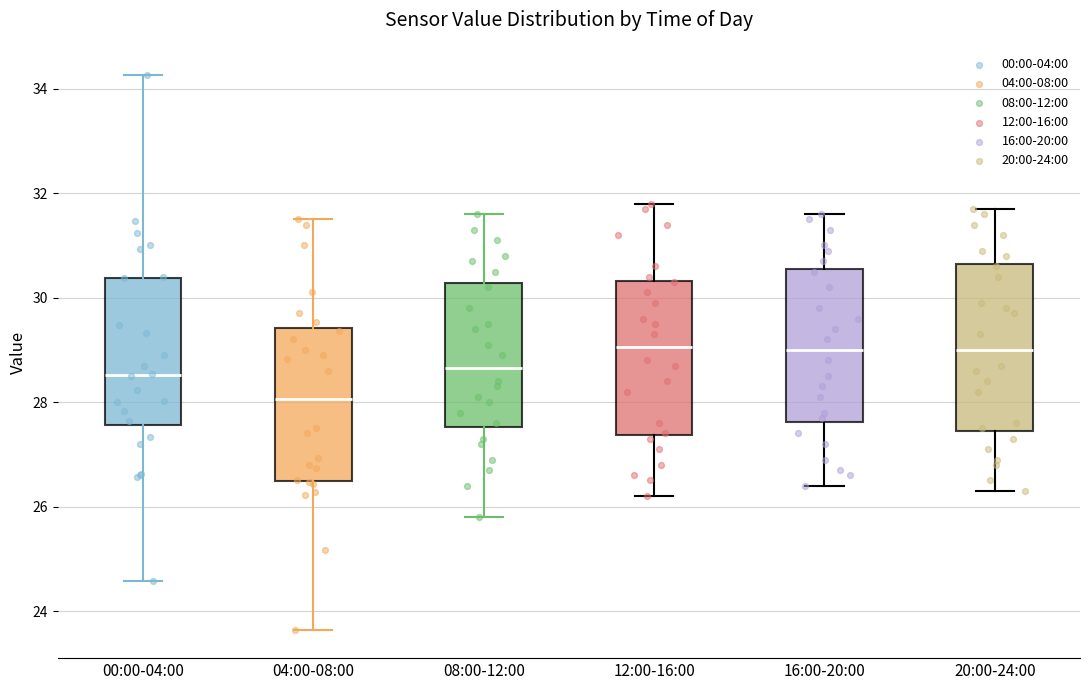

Which box is the tallest, from its lower edge to its upper edge?

20:00-24:00